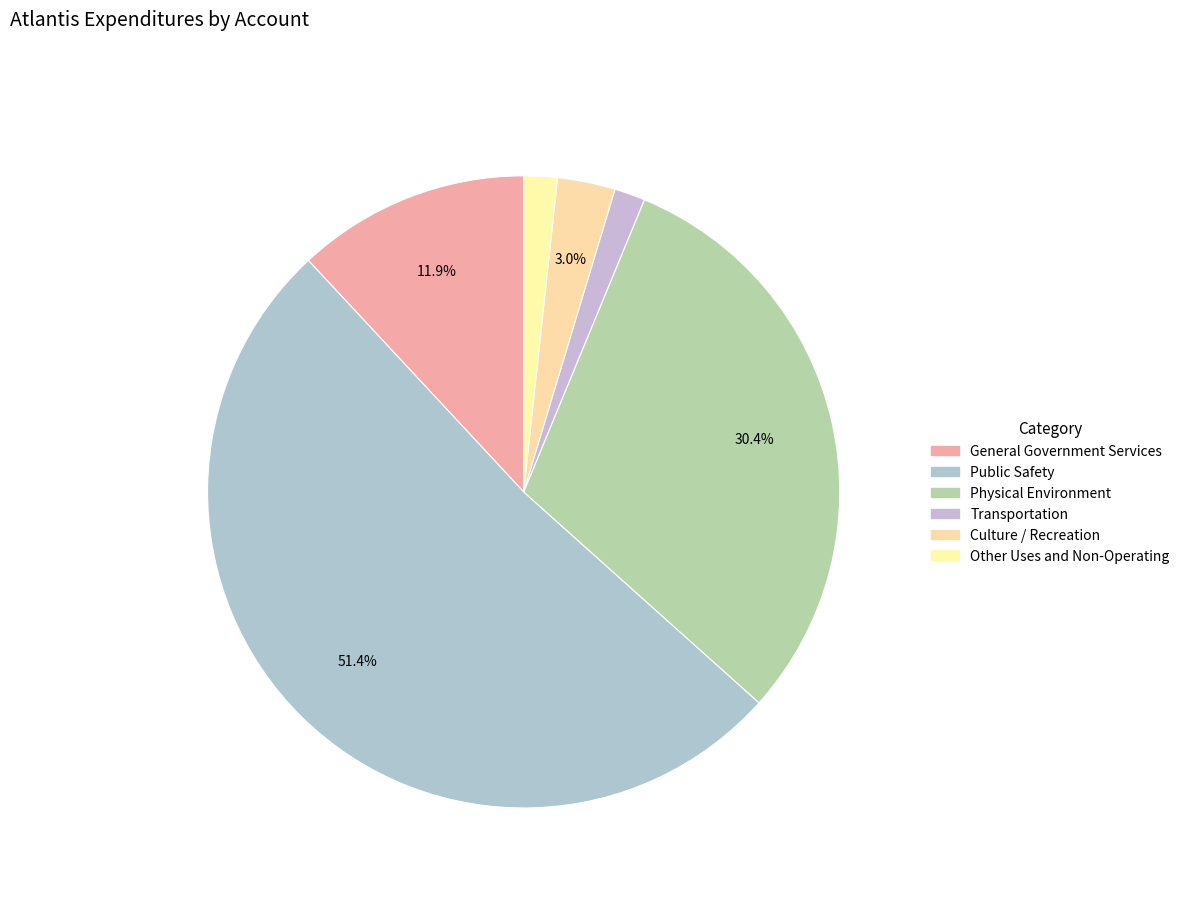

To the nearest percent, what is the combined percentage of Transportation and Culture / Recreation?

5%